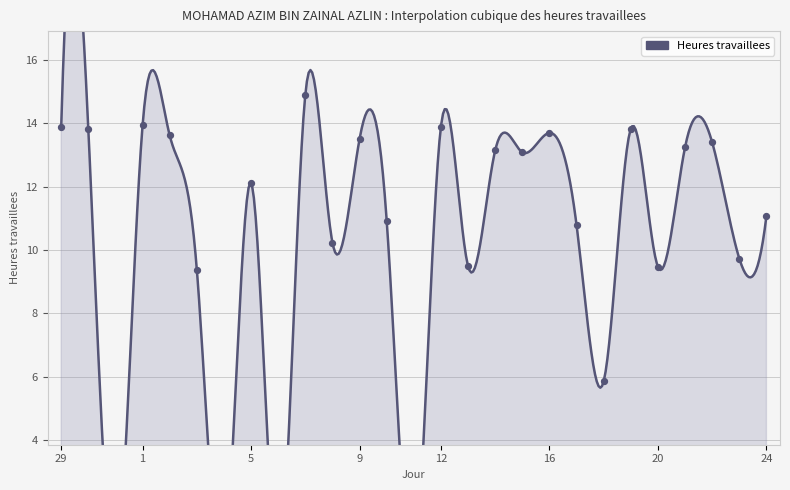

Which has a higher value, 16 or 22?

16